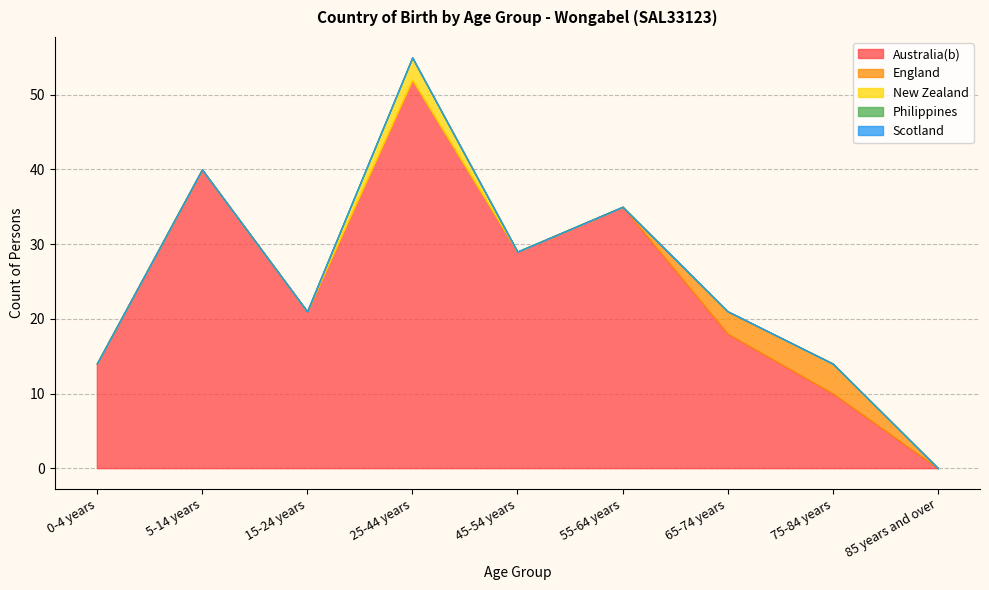

Which category has the lowest value across all series?

85 years and over